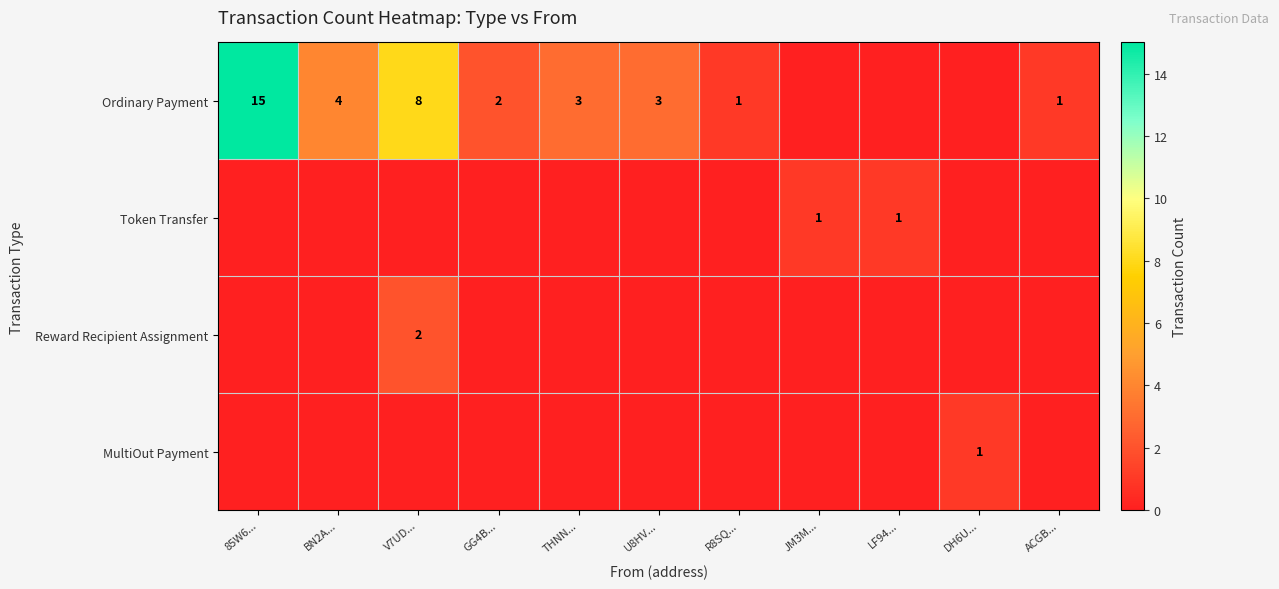

The value of Ordinary Payment at V7UD... is 8. True or false?

True